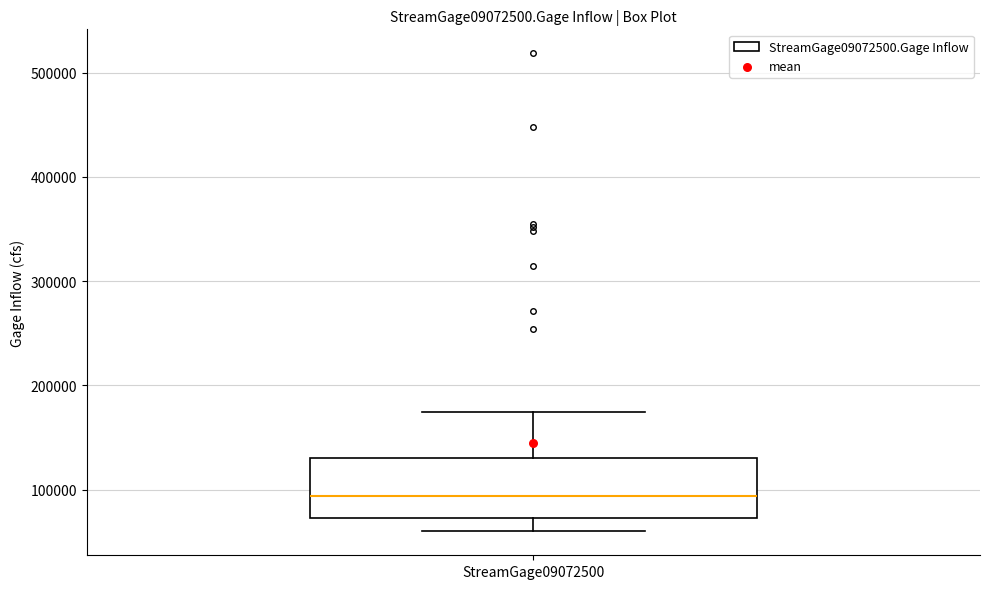

Where does the median line of the box for StreamGage09072500 sit on the y-axis? The values are not printed on the chart, so give them approximately, as read against the axis.

90000